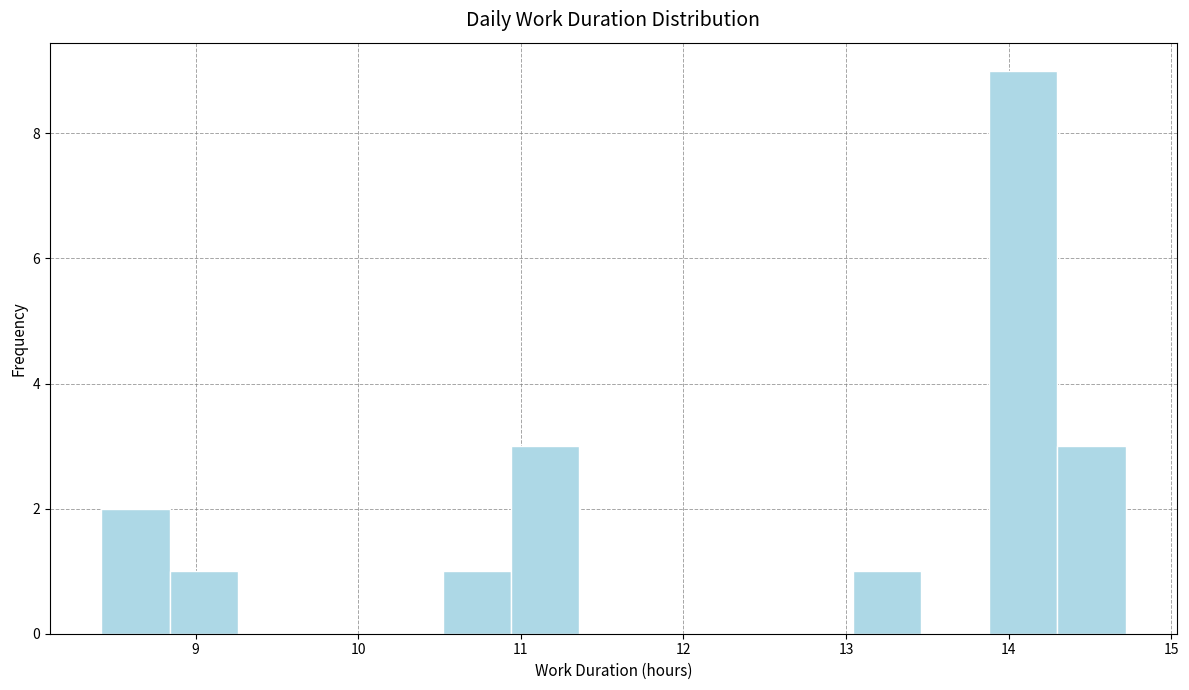

Reading left to right, transcribe this chart: for each bar, give the range it covers on the x-axis and its height. Neither the bar edges nor the heights are printed on the chart, so give them approximately, as read against the axes.

8.42 to 8.84: 2
8.84 to 9.26: 1
9.26 to 9.68: 0
9.68 to 10.10: 0
10.10 to 10.52: 0
10.52 to 10.94: 1
10.94 to 11.36: 3
11.36 to 11.78: 0
11.78 to 12.20: 0
12.20 to 12.62: 0
12.62 to 13.04: 0
13.04 to 13.46: 1
13.46 to 13.88: 0
13.88 to 14.30: 9
14.30 to 14.72: 3